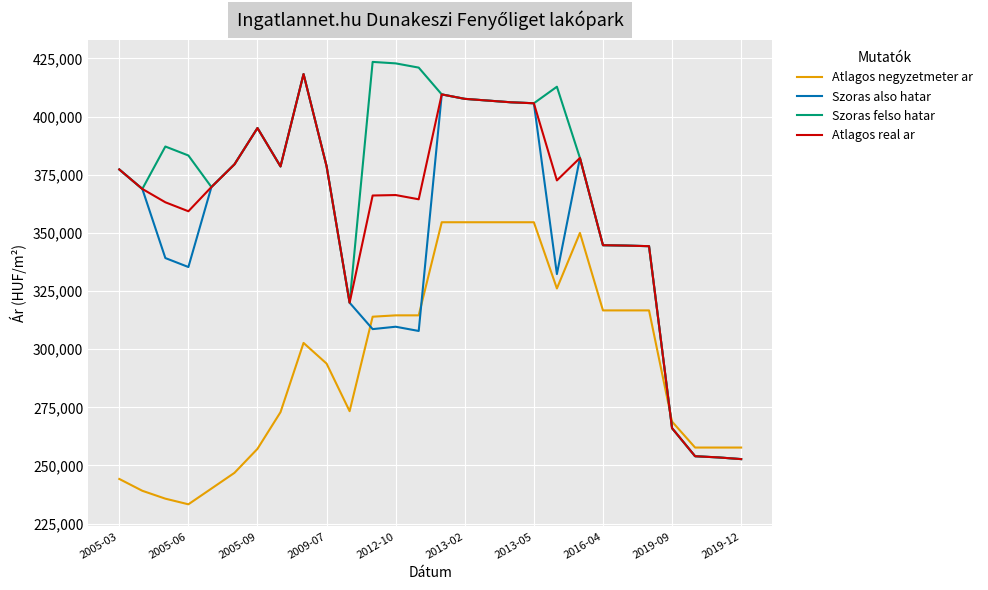

What is the difference between the maximum and second lowest values in the Szoras felso hatar series?

170074